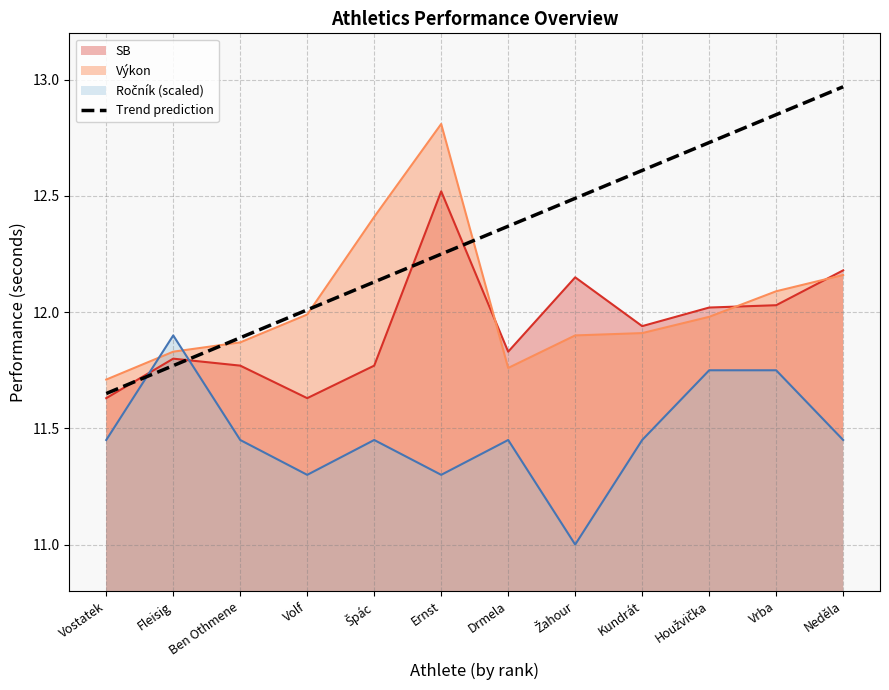

Where is the data nearest to the value 12?

Volf